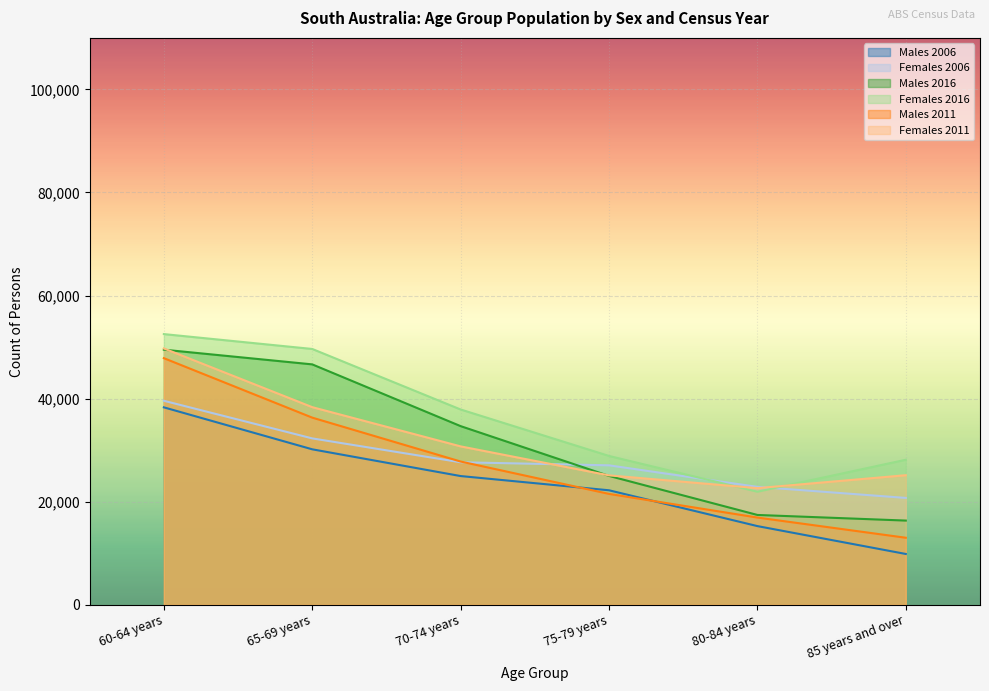

Where does the Males 2016 series first go above 34666?

60-64 years